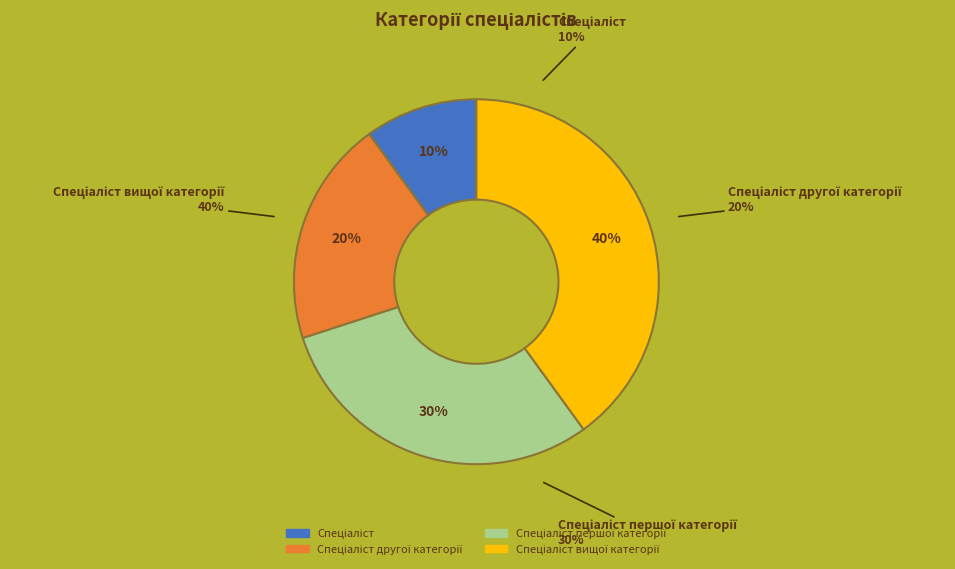

Does Спеціаліст першої категорії represent more than half of the total?

No